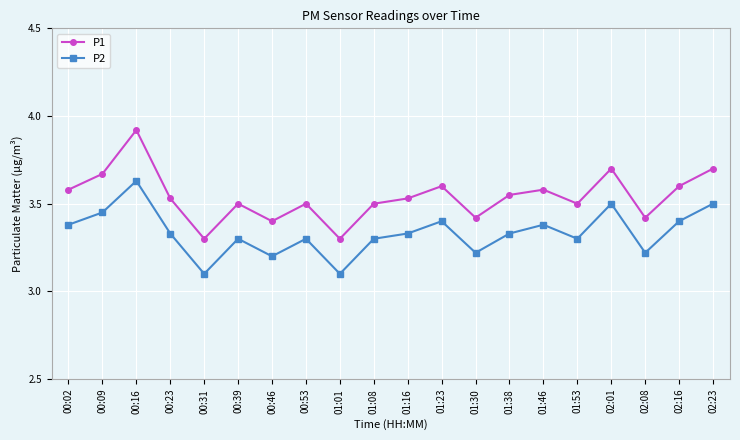

What is the spread (max minus min) of values at 01:23?

0.2